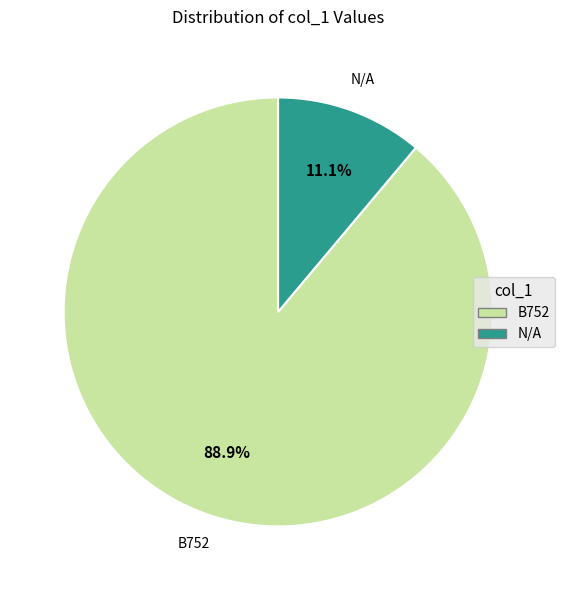

To the nearest percent, what is the combined percentage of N/A and B752?

100%